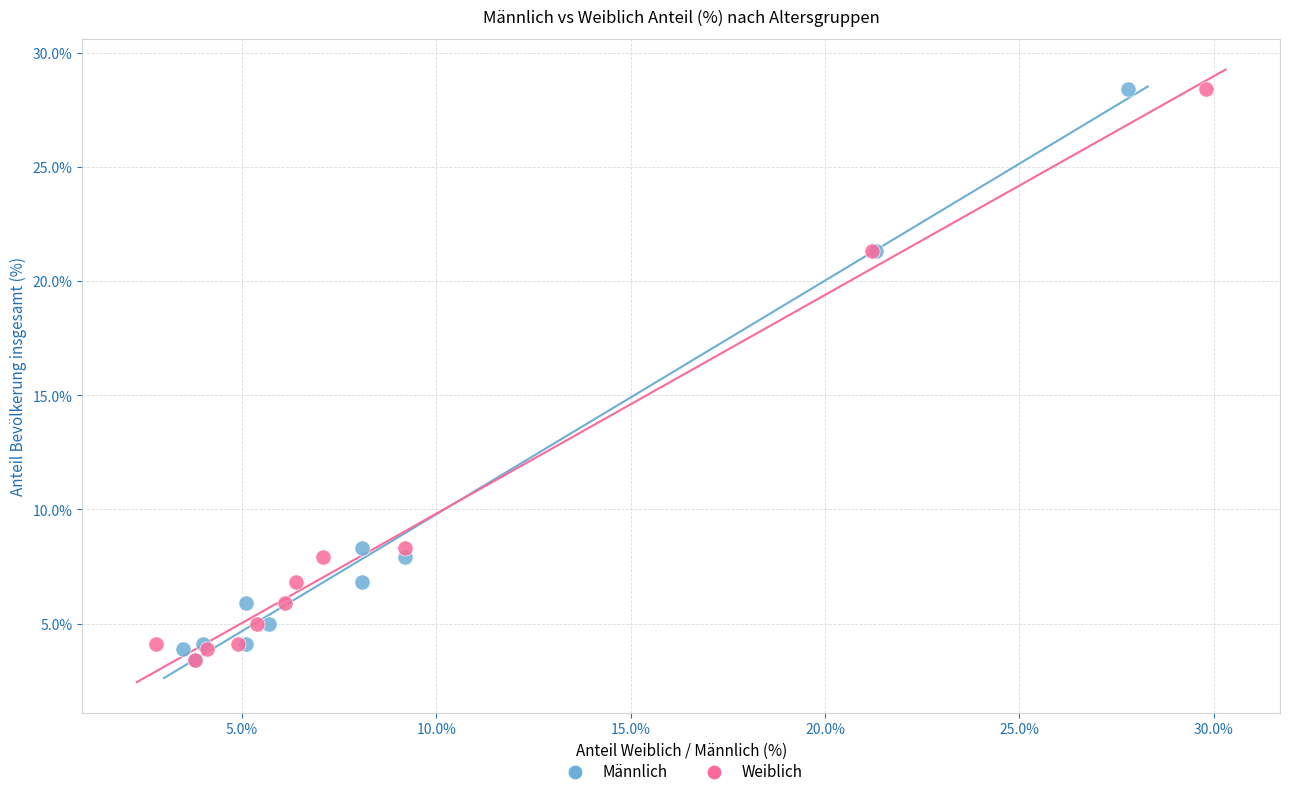

What are all the series names shown in the legend?

Männlich, Weiblich